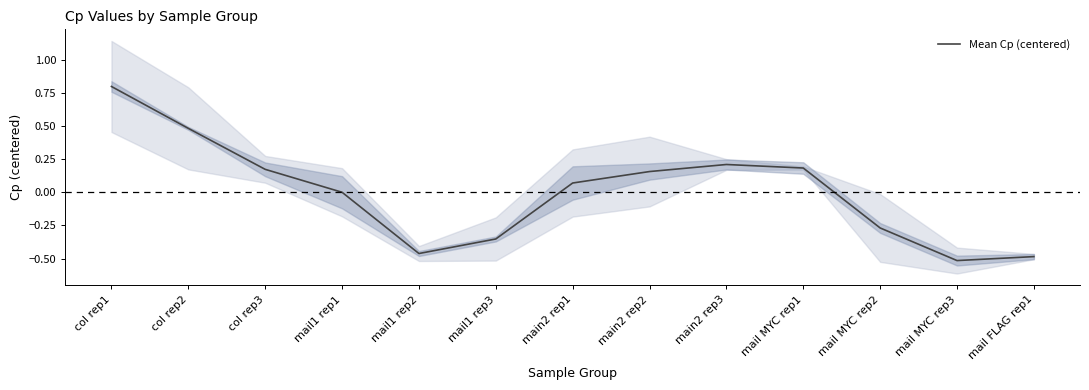

How many lines are shown in the chart?

1